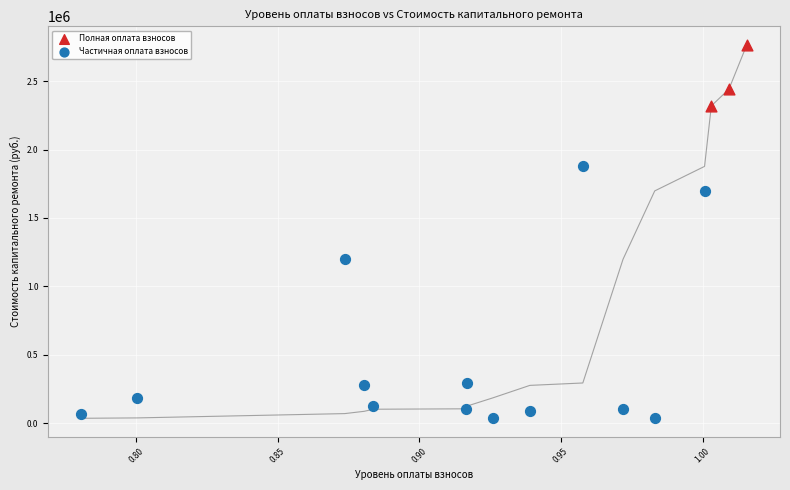

Which series reaches the maximum Y coordinate?

Полная оплата взносов